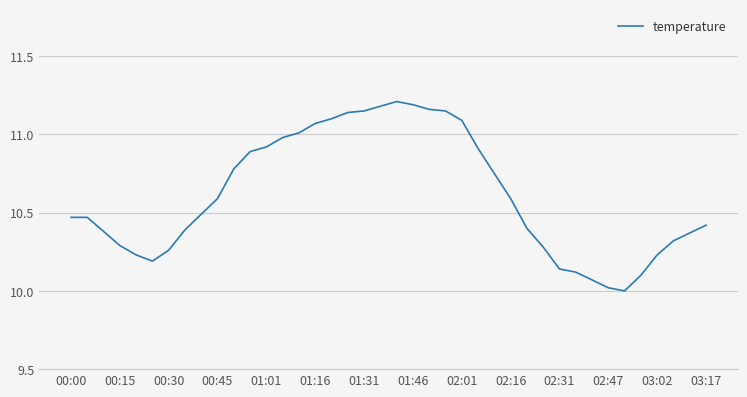

What is the minimum value shown in the chart?

10.0